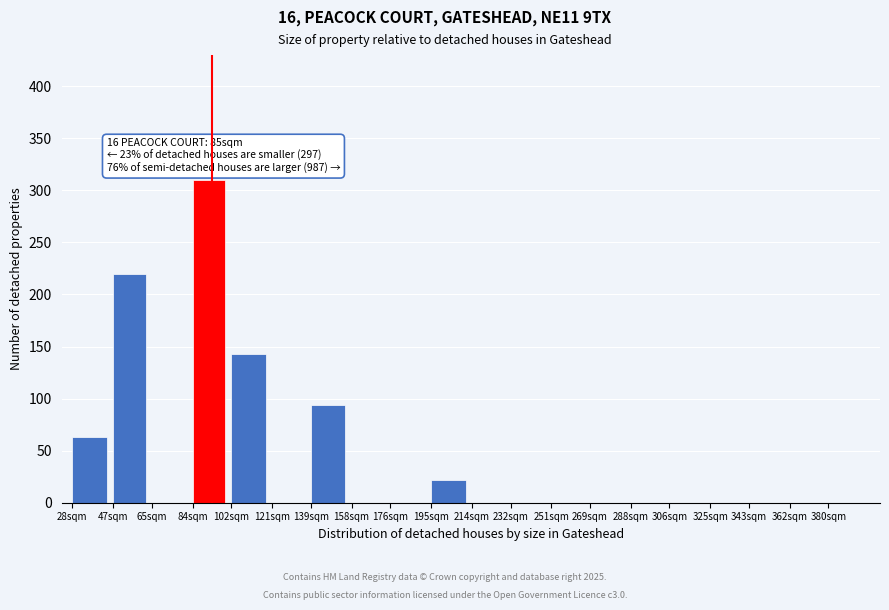

Reading right to left, transcribe all the data shown in this chart.

380sqm=0	362sqm=0	343sqm=0	325sqm=0	306sqm=0	288sqm=0	269sqm=0	251sqm=0	232sqm=0	214sqm=0	195sqm=22	176sqm=0	158sqm=0	139sqm=94	121sqm=0	102sqm=143	84sqm=310	65sqm=0	47sqm=220	28sqm=63